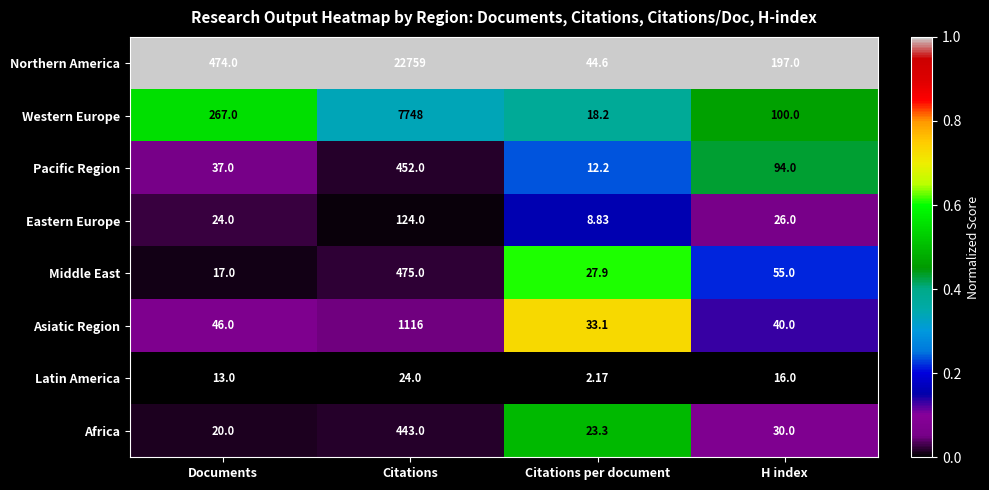

Count the number of data series in this chart.

8